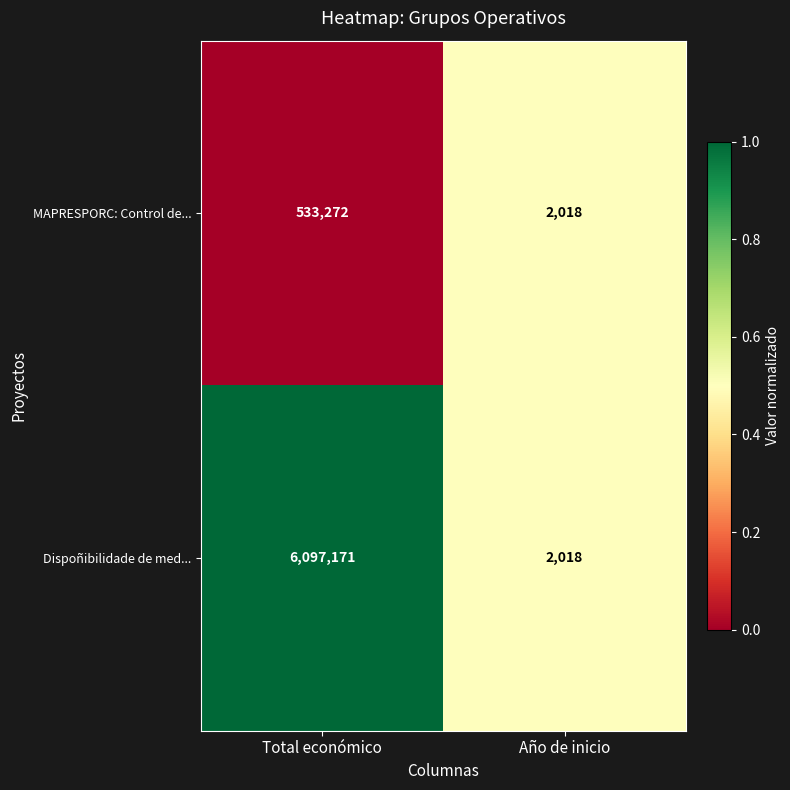

Which category has the highest value across all series?

Total económico